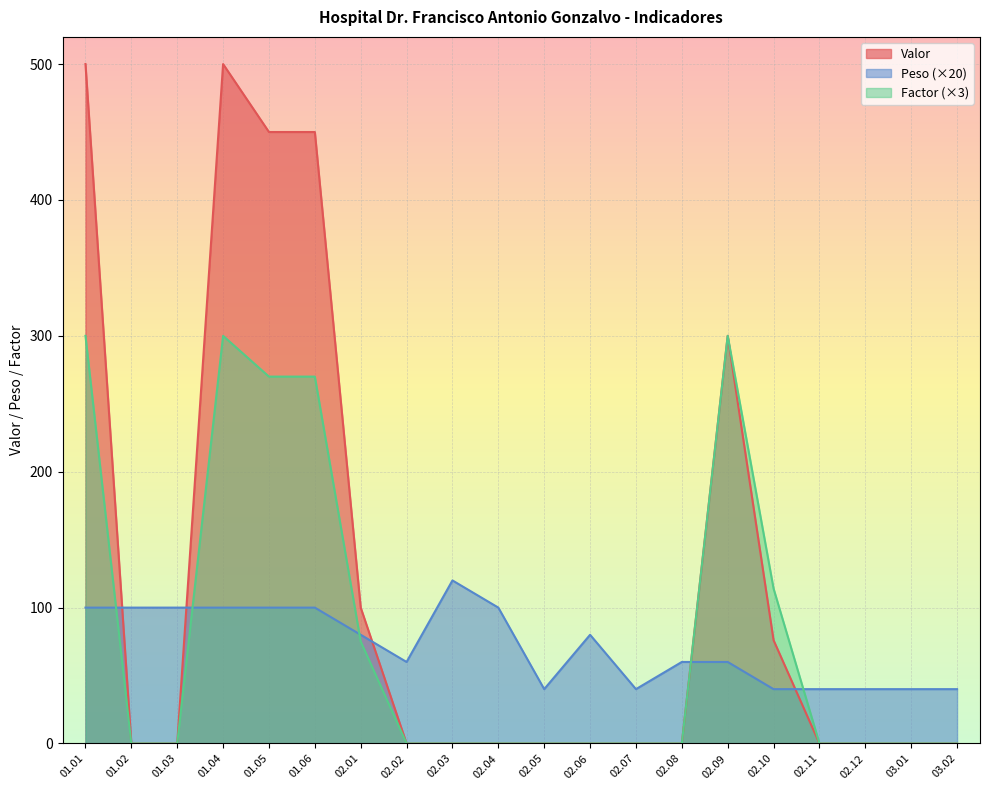

Is it true that Factor equals 0 at 03.02?

True